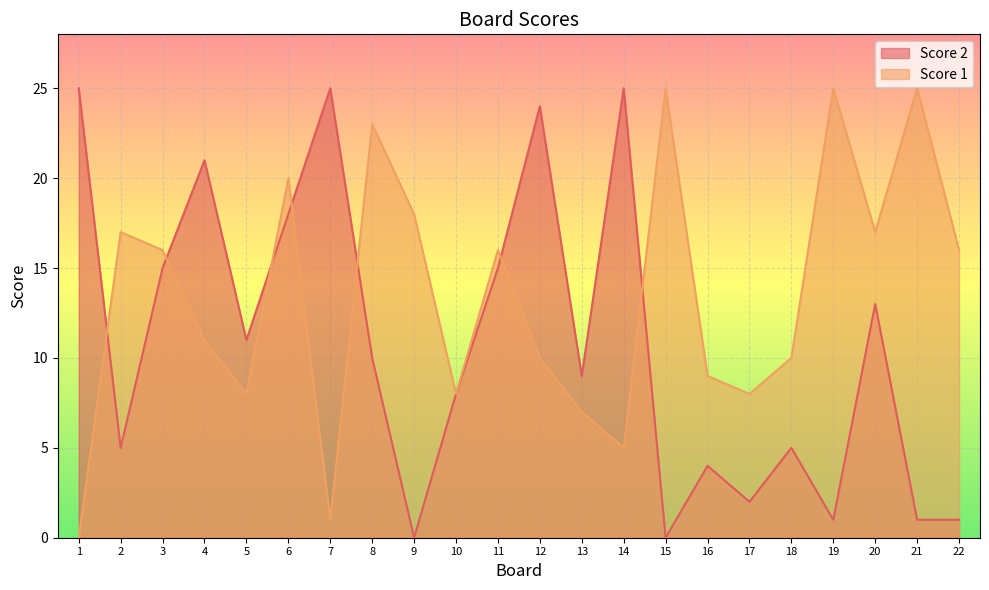

How many series are shown in this chart?

2